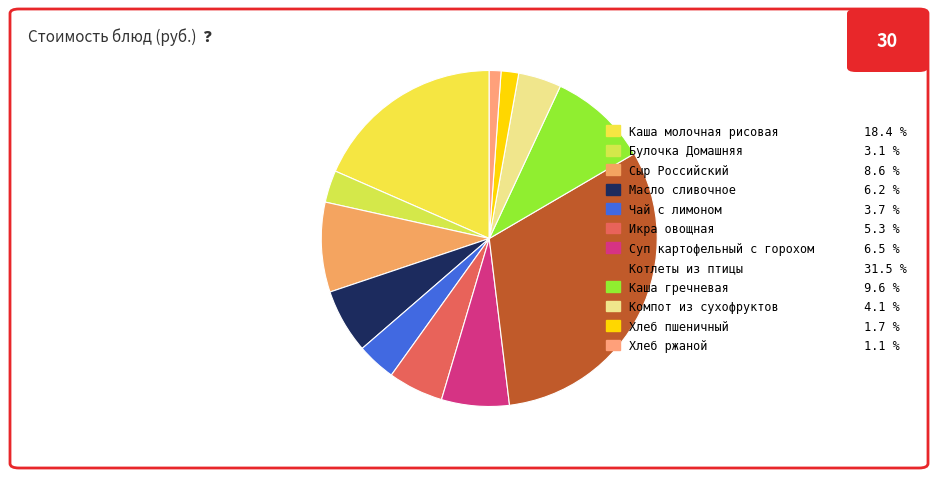

What percentage is NOT represented by Масло сливочное?

93.8%